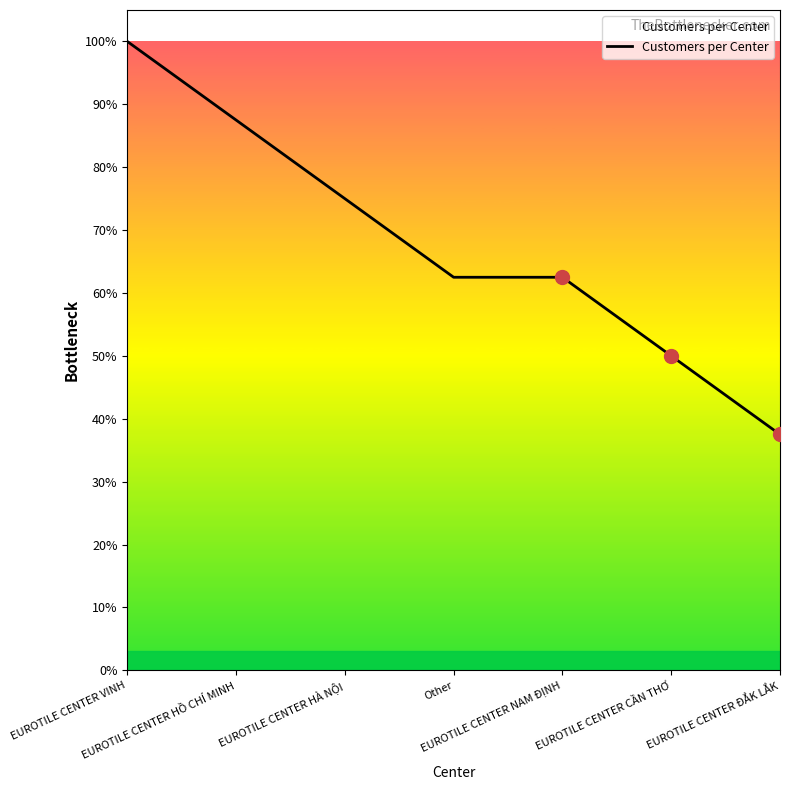

What is the approximate value at EUROTILE CENTER VINH?

100.0